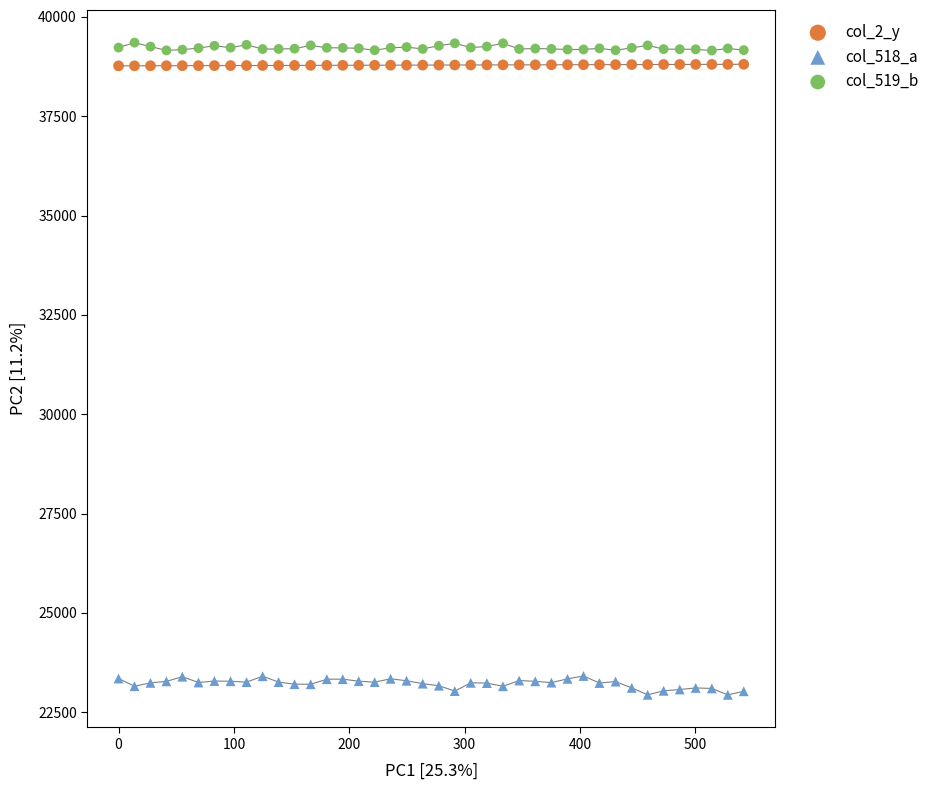

Across all data points, what is the range of Y values (max minus min)?

16418